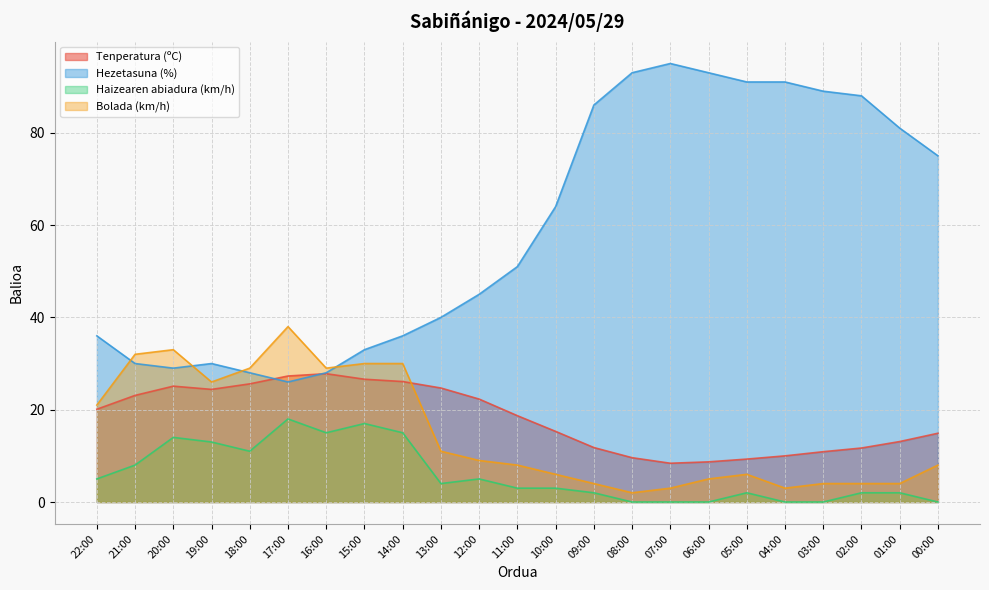

Which category has the lowest value across all series?

08:00